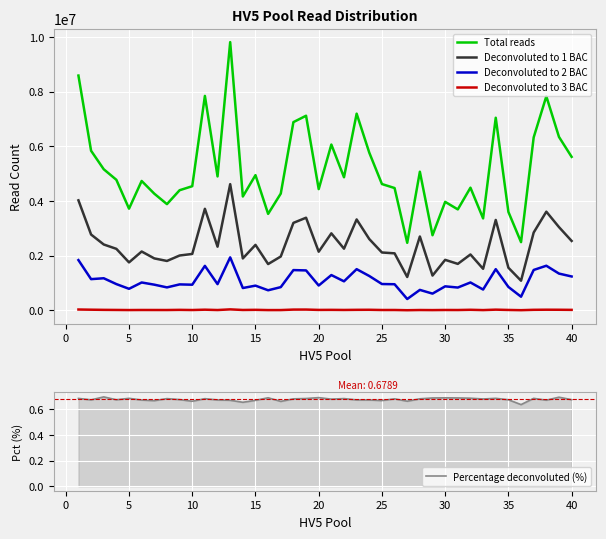

True or false: Percentage deconvoluted (%) and Deconvoluted to 1 BAC cross at least once.

False